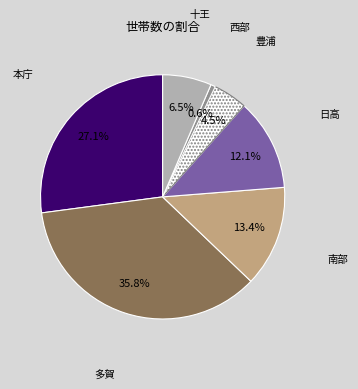

How many segments does this pie chart have?

7